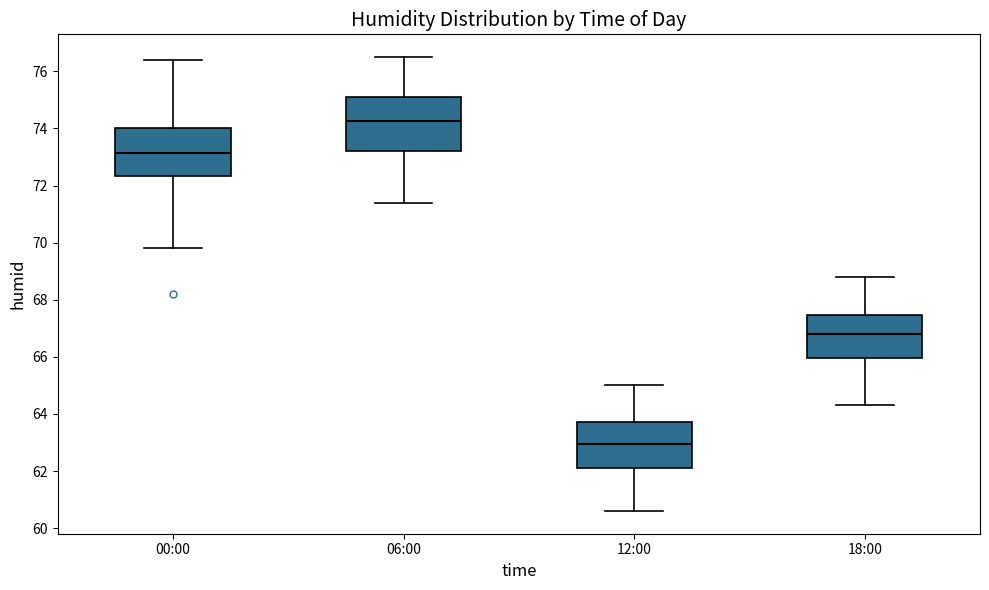

Reading left to right, read every box against the y-axis: the position of its median line, the range the box covers, and the ends of its whiskers. The values are not printed on the chart, so give them approximately, as read against the axis.

00:00: median 73.2, box 72.4 to 74.0, whiskers 69.8 to 76.4
06:00: median 74.2, box 73.2 to 75.2, whiskers 71.4 to 76.6
12:00: median 63.0, box 62.2 to 63.8, whiskers 60.6 to 65.0
18:00: median 66.8, box 66.0 to 67.4, whiskers 64.4 to 68.8